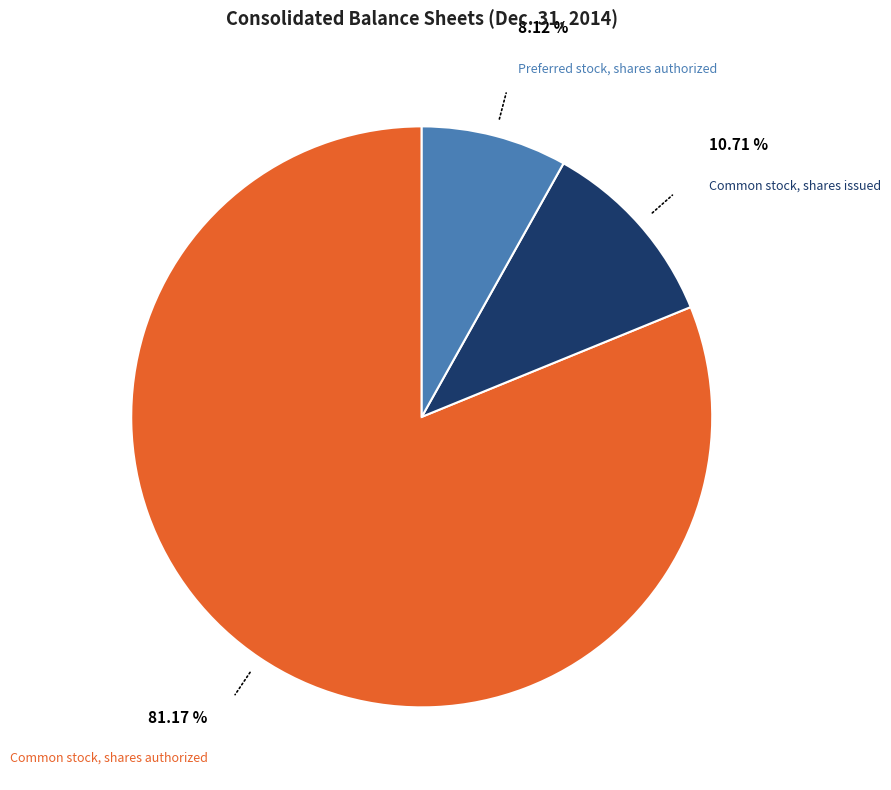

Does any single category account for the majority?

Yes